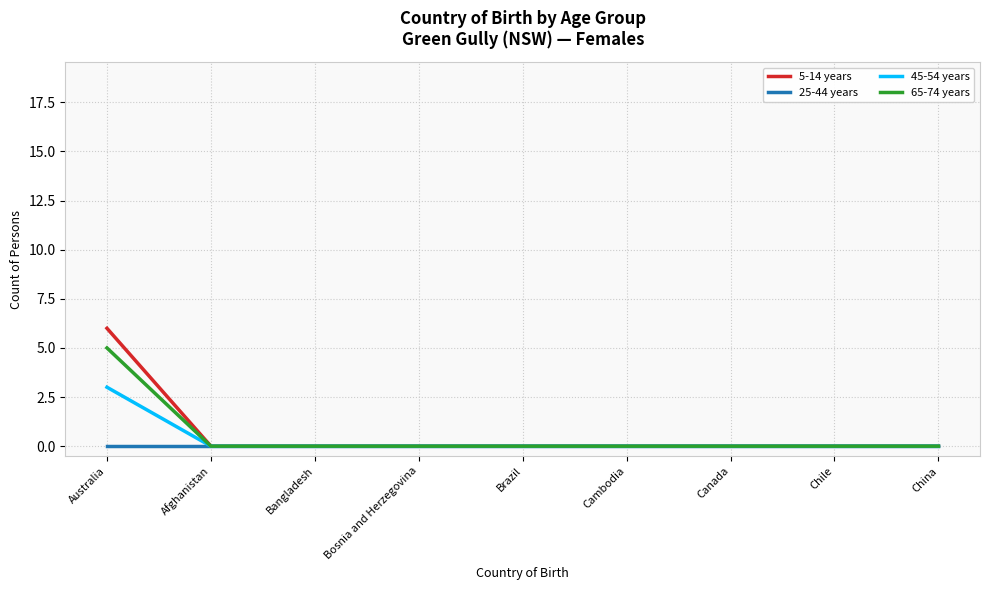

Reading left to right, list all the values displayed in this chart.

5-14 years: 6	0	0	0	0	0	0	0	0
25-44 years: 0	0	0	0	0	0	0	0	0
45-54 years: 3	0	0	0	0	0	0	0	0
65-74 years: 5	0	0	0	0	0	0	0	0